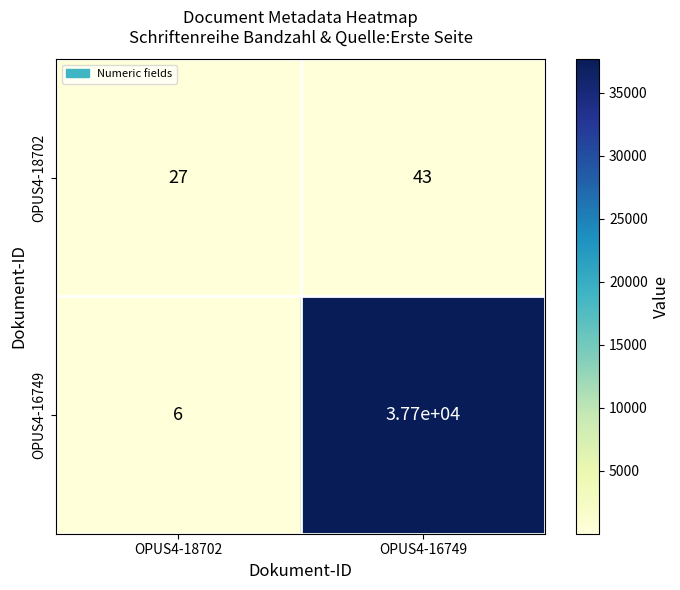

How many values in the OPUS4-18702 series are below 43?

1